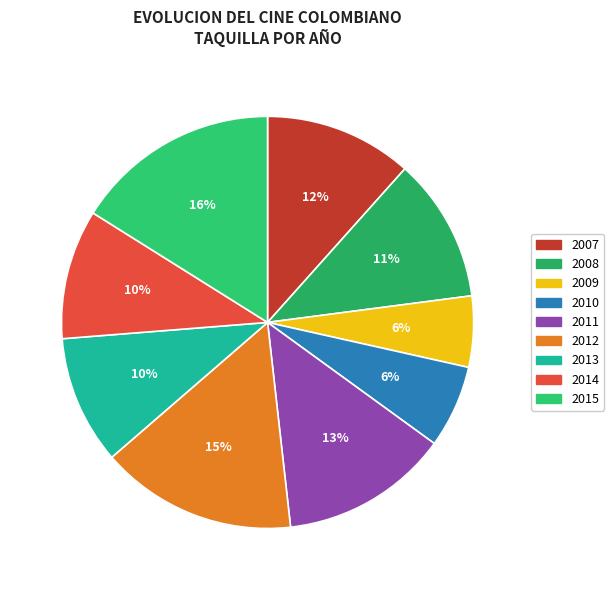

How many segments does this pie chart have?

9